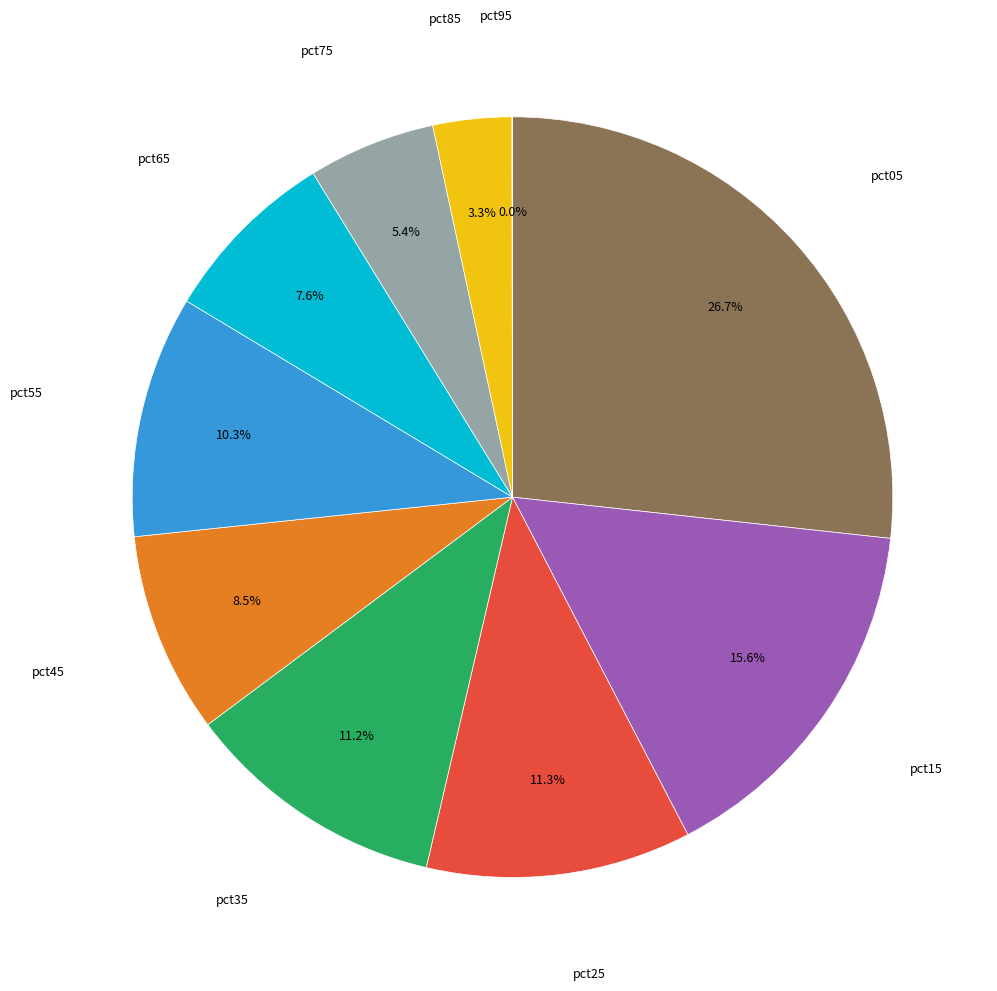

Is there a majority slice in this chart?

No